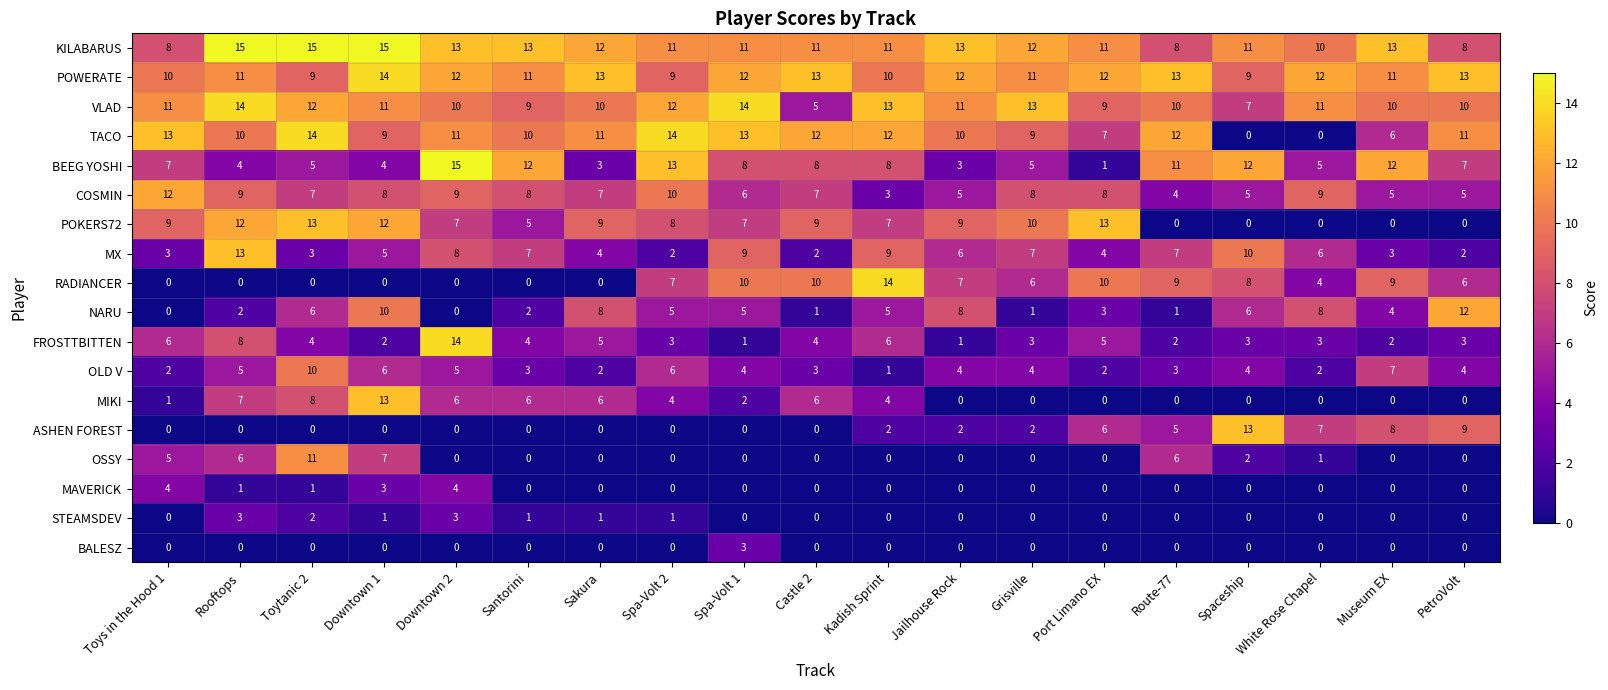

What is the sum of all TACO values?

184